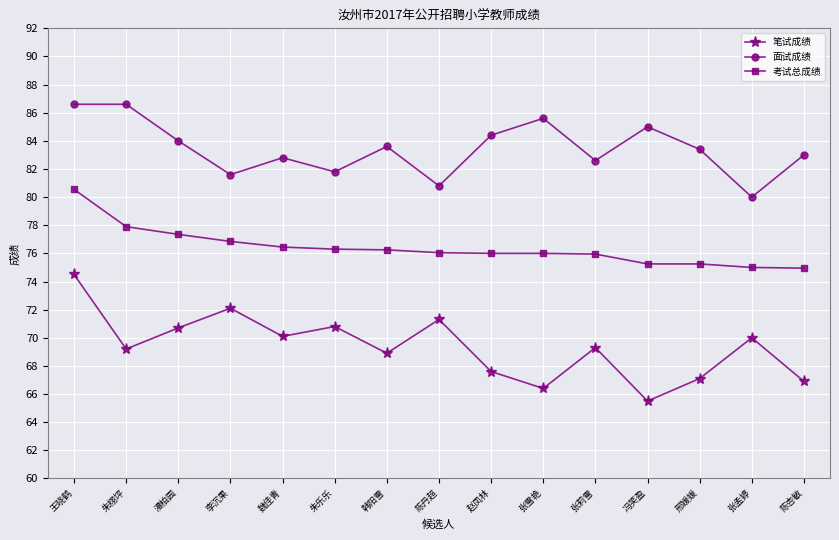

Which series has the largest total across all categories?

面试成绩